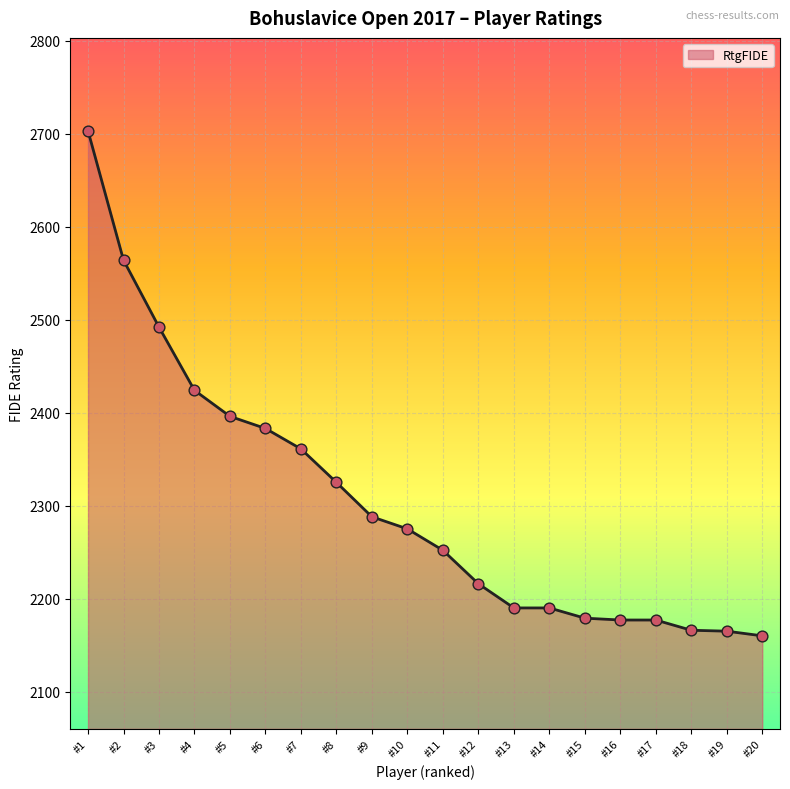

Which has a higher value, #5 or #7?

#5